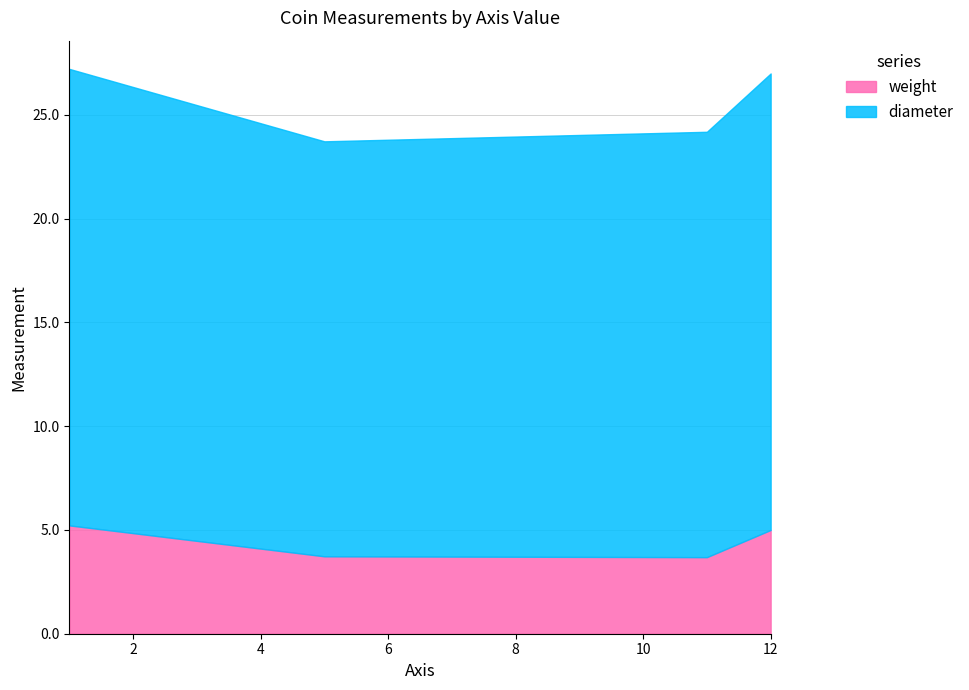

What is the minimum value for weight?

3.7